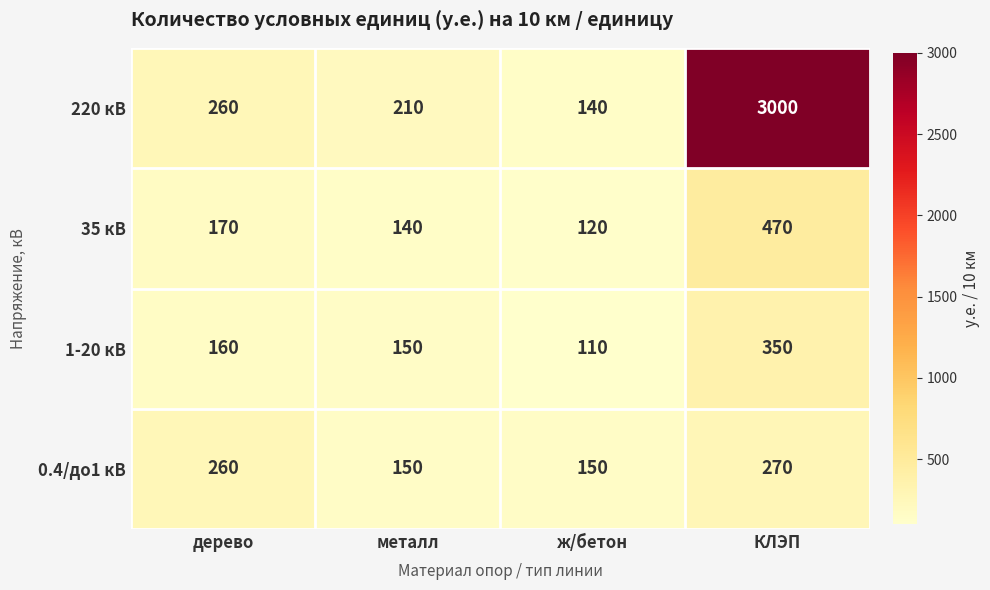

Reading left to right, transcribe all the data shown in this chart.

220 кВ: дерево=260	металл=210	ж/бетон=140	КЛЭП=3000
35 кВ: дерево=170	металл=140	ж/бетон=120	КЛЭП=470
1-20 кВ: дерево=160	металл=150	ж/бетон=110	КЛЭП=350
0.4/до1 кВ: дерево=260	металл=150	ж/бетон=150	КЛЭП=270